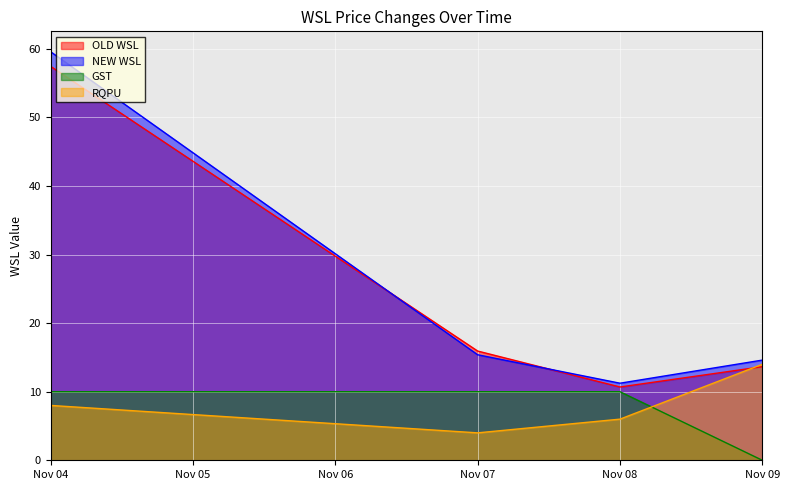

Where is the first local minimum for NEW WSL?

Nov 08